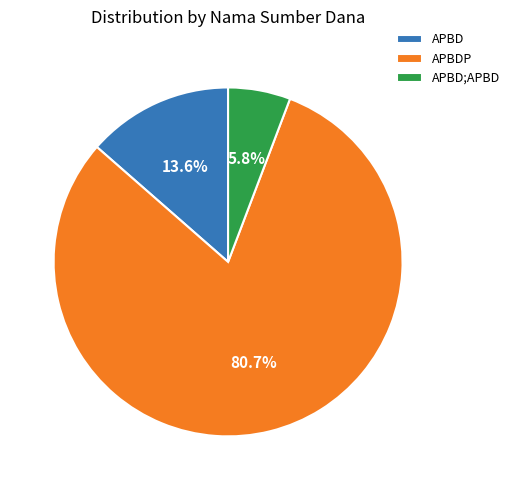

What percentage do APBDP and APBD together represent?

94.2%